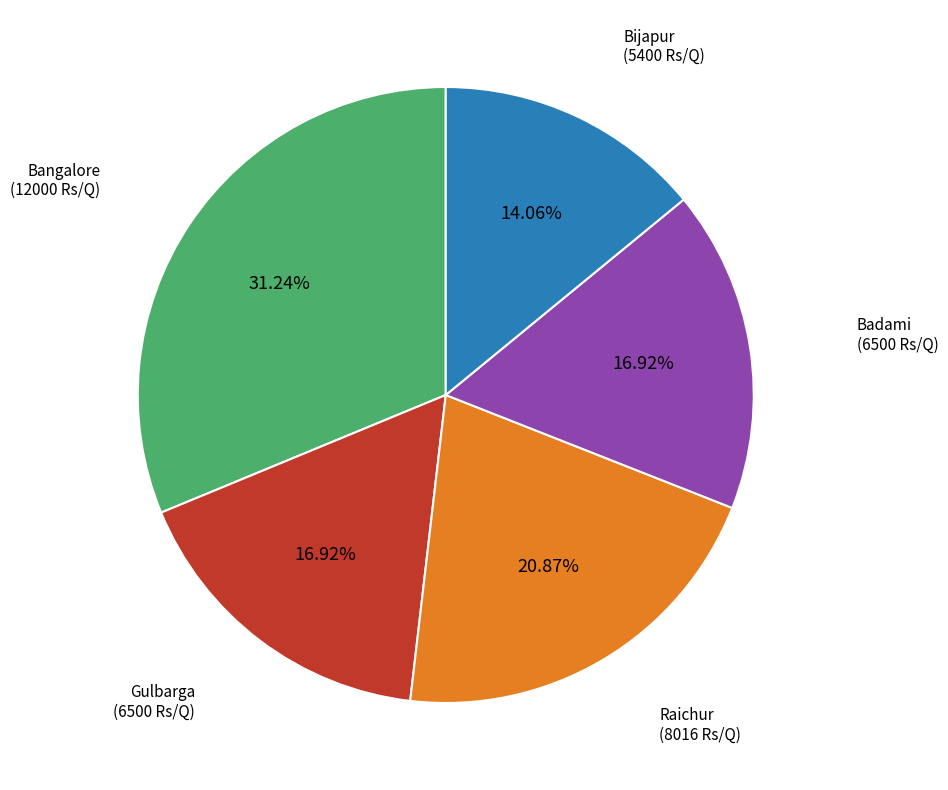

Is there a majority slice in this chart?

No